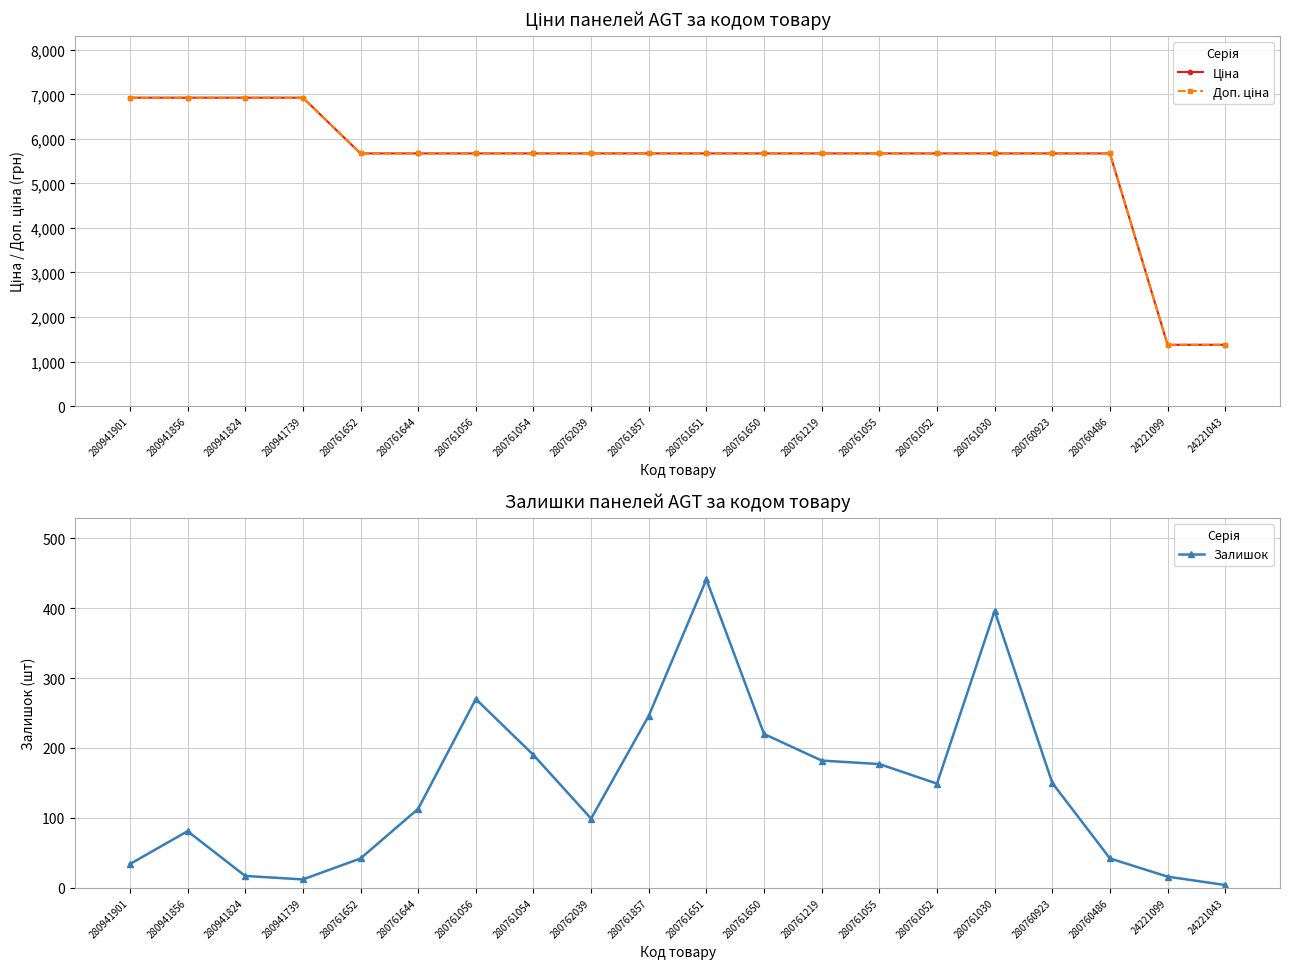

Between 280761857 and 280761030, which series saw the biggest shift?

Залишок